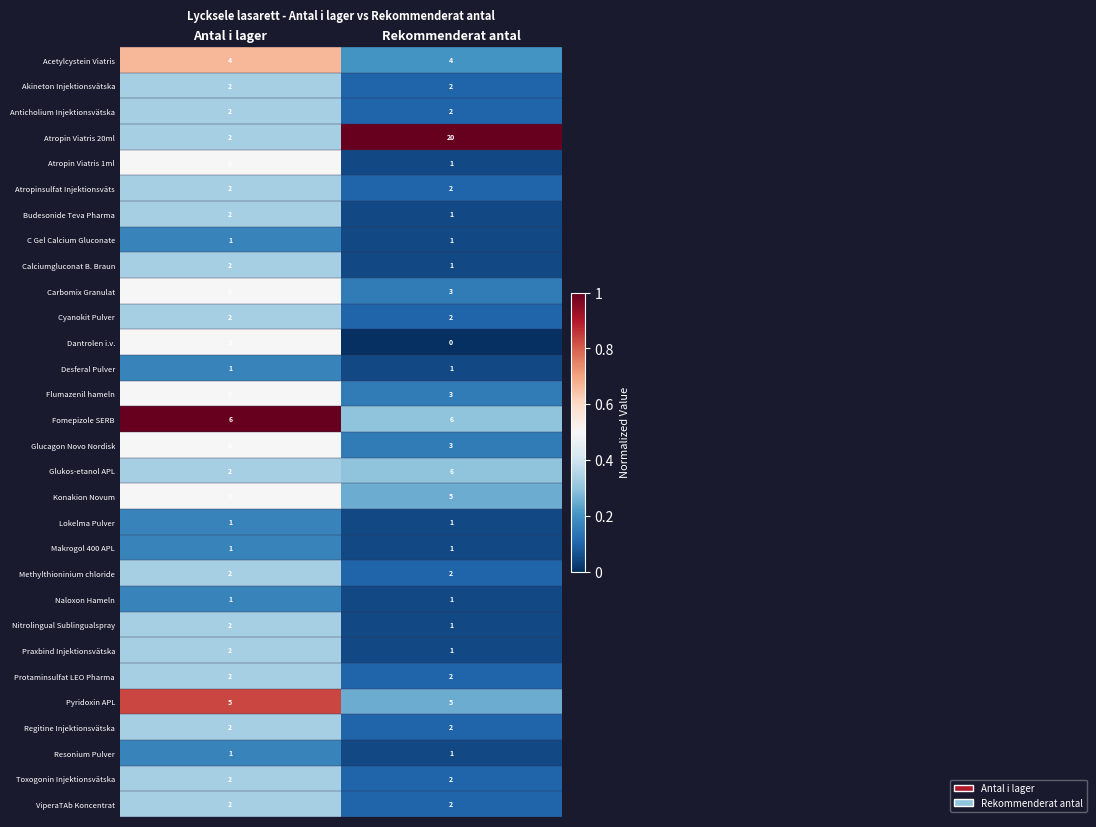

Between Antal i lager and Rekommenderat antal, which series saw the biggest shift?

Atropin Viatris 20ml